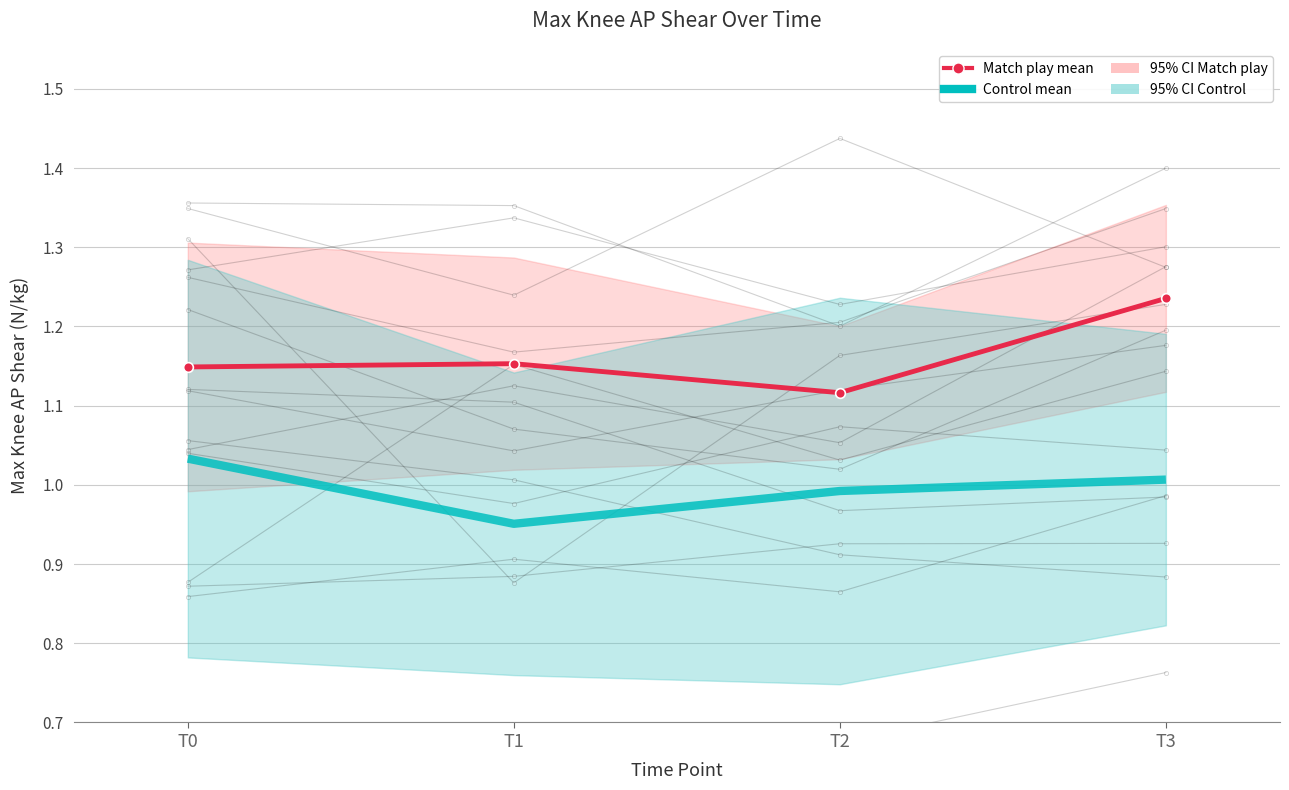

How many lines are shown in the chart?

2